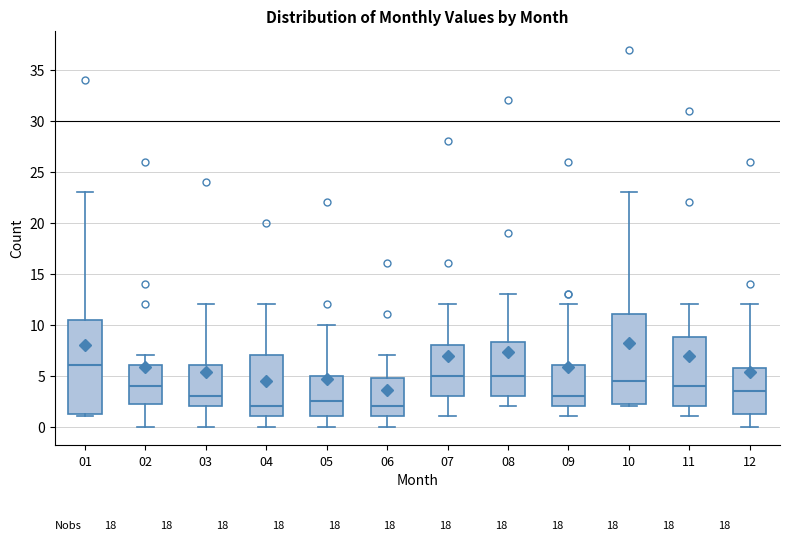

Reading left to right, read every box against the y-axis: the position of its median line, the range the box covers, and the ends of its whiskers. The values are not printed on the chart, so give them approximately, as read against the axis.

01: median 6.0, box 1.5 to 10.5, whiskers 1.0 to 23.0
02: median 4.0, box 2.5 to 6.0, whiskers 0.0 to 7.0
03: median 3.0, box 2.0 to 6.0, whiskers 0.0 to 12.0
04: median 2.0, box 1.0 to 7.0, whiskers 0.0 to 12.0
05: median 2.5, box 1.0 to 5.0, whiskers 0.0 to 10.0
06: median 2.0, box 1.0 to 5.0, whiskers 0.0 to 7.0
07: median 5.0, box 3.0 to 8.0, whiskers 1.0 to 12.0
08: median 5.0, box 3.0 to 8.5, whiskers 2.0 to 13.0
09: median 3.0, box 2.0 to 6.0, whiskers 1.0 to 12.0
10: median 4.5, box 2.5 to 11.0, whiskers 2.0 to 23.0
11: median 4.0, box 2.0 to 9.0, whiskers 1.0 to 12.0
12: median 3.5, box 1.5 to 6.0, whiskers 0.0 to 12.0